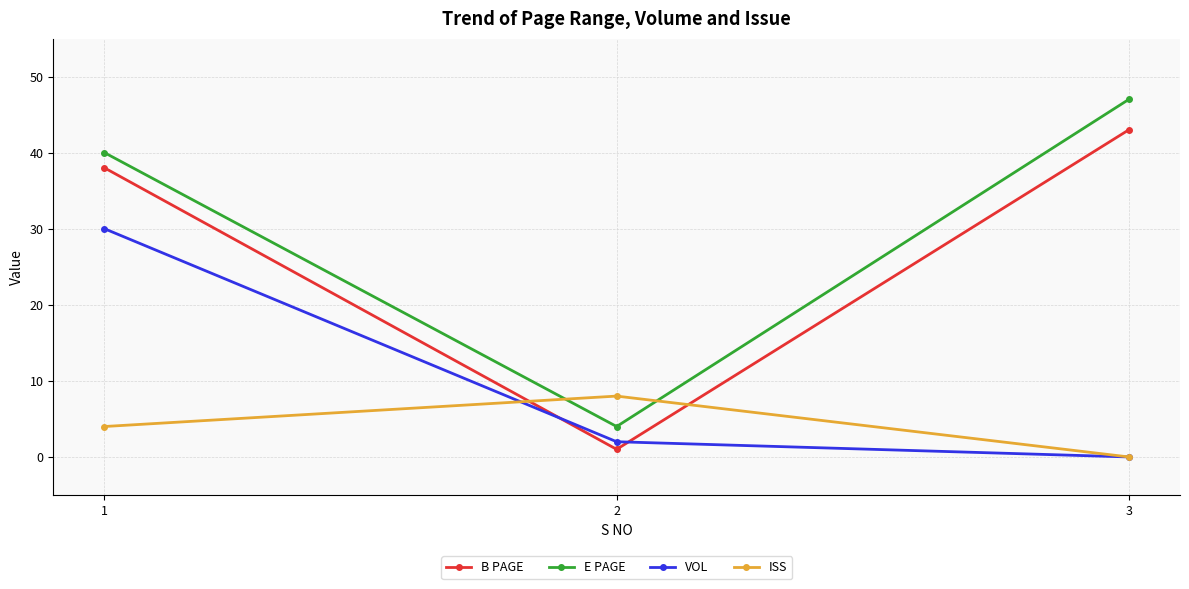

What is the total value across all series at 3?

90